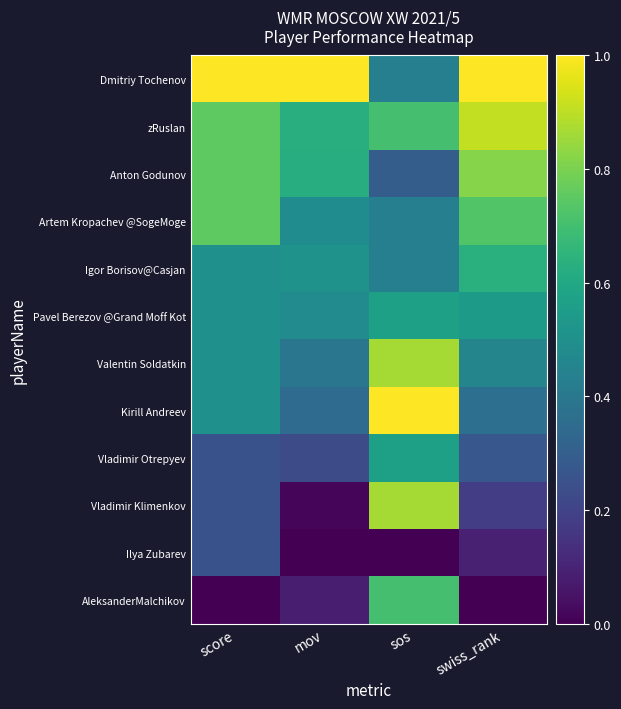

How many distinct data groups are displayed?

12